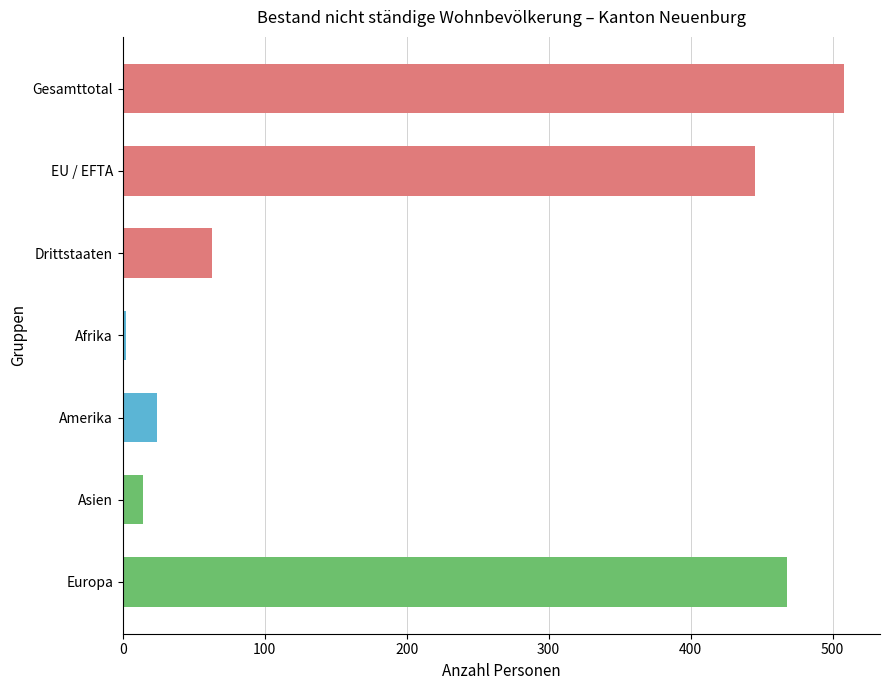

Reading top to bottom, extract all data points from this chart.

Gesamttotal=508	EU / EFTA=445	Drittstaaten=63	Afrika=2	Amerika=24	Asien=14	Europa=468